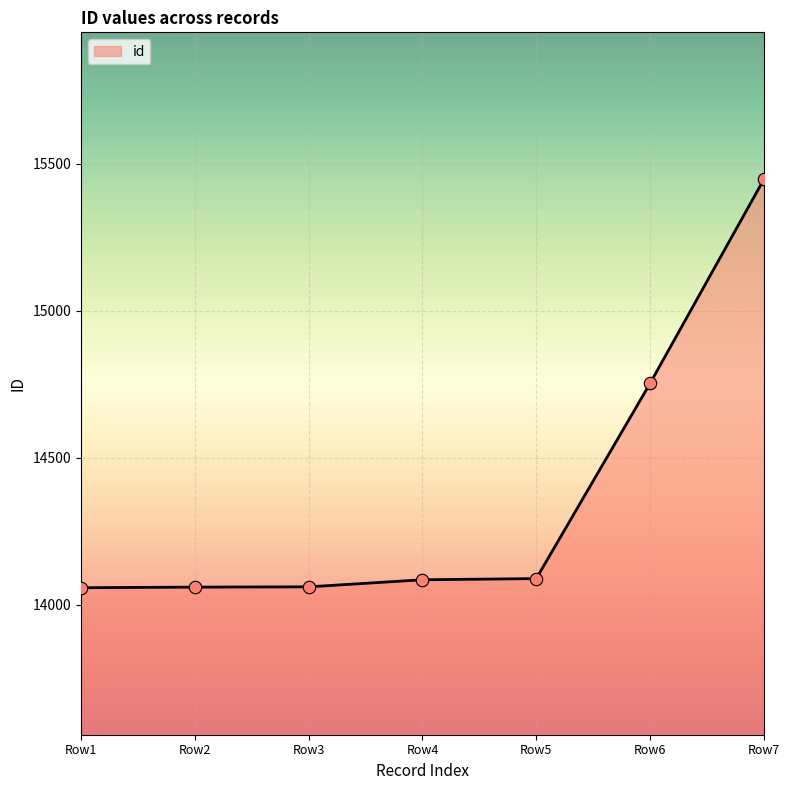

What is the ratio of the value at Row7 to the value at Row6?

1.0